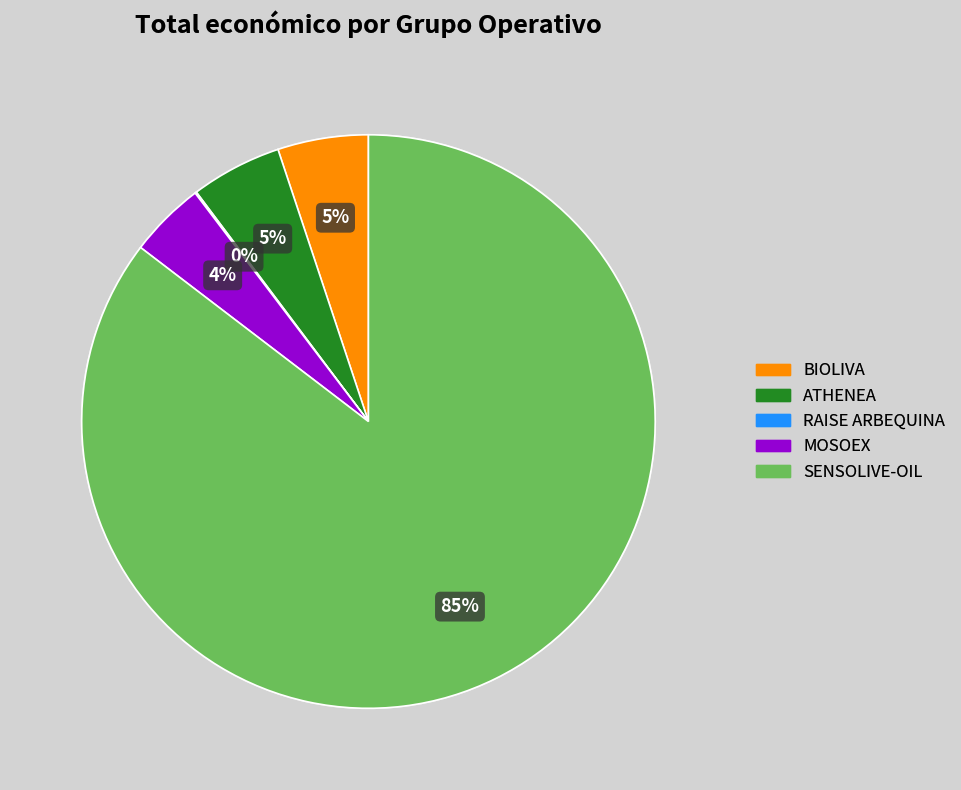

Which slice is the largest?

SENSOLIVE-OIL